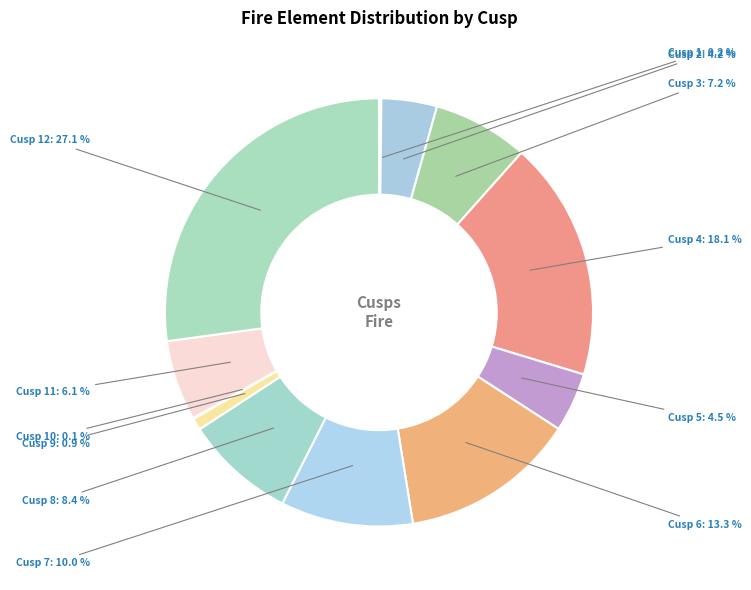

What is the total percentage of Cusp 7 and Cusp 4?

28.1%